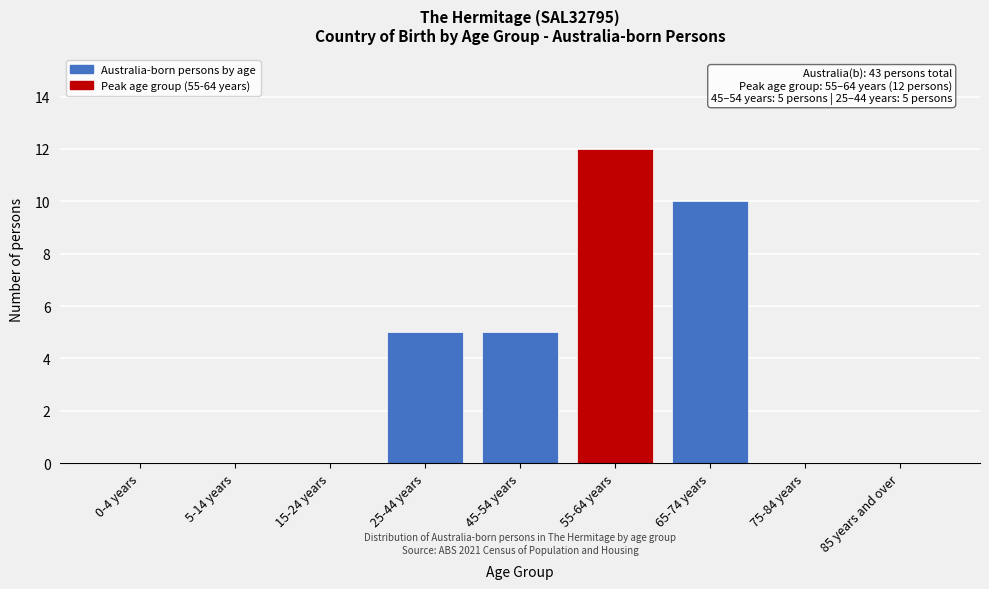

Reading right to left, what are all the values shown in this chart?

85 years and over=0	75-84 years=0	65-74 years=10	55-64 years=12	45-54 years=5	25-44 years=5	15-24 years=0	5-14 years=0	0-4 years=0